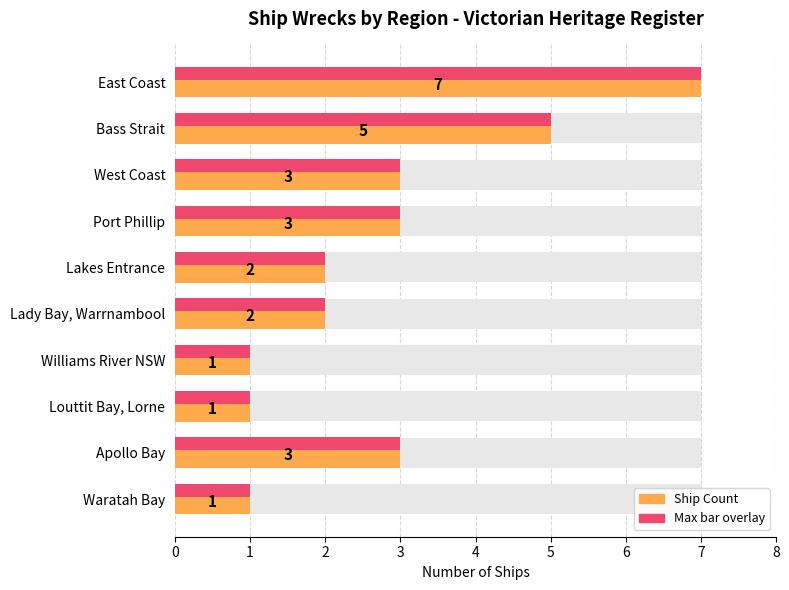

What is the difference between the second highest and second lowest values in the Count of ships series?

4